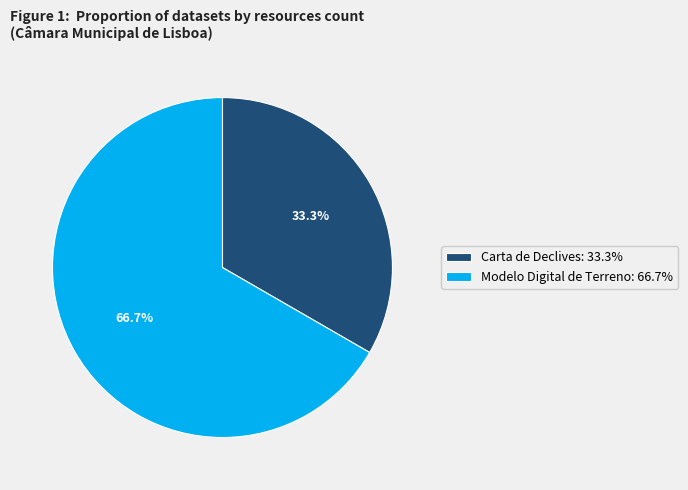

Does Carta de Declives represent more than half of the total?

No